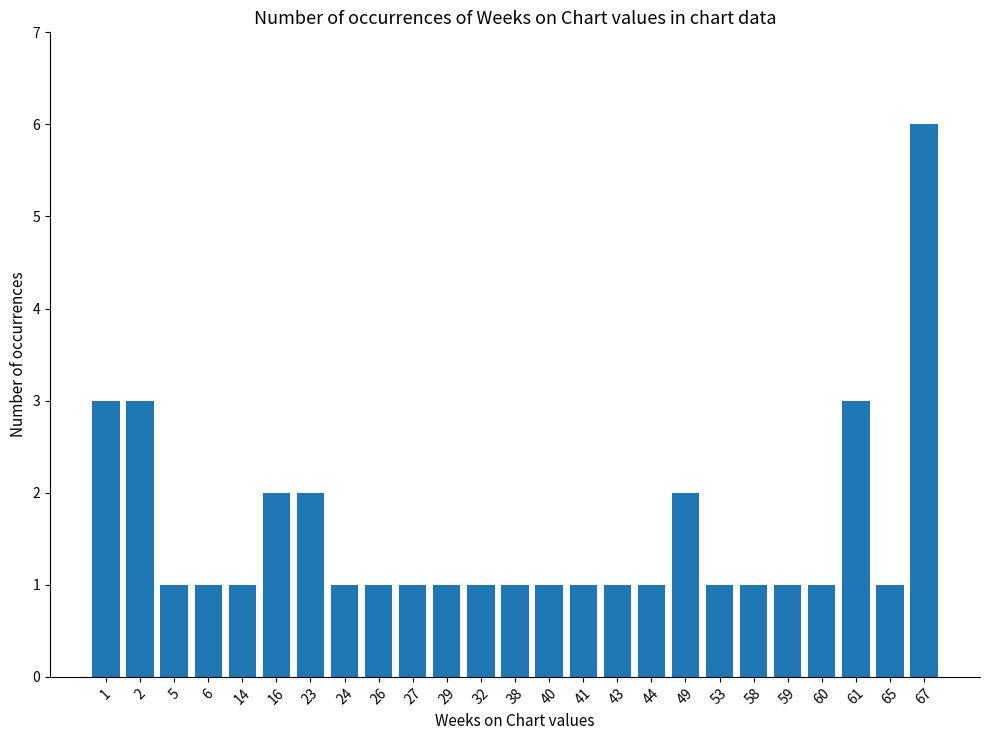

What is the value of the 18th bar from the left?

2